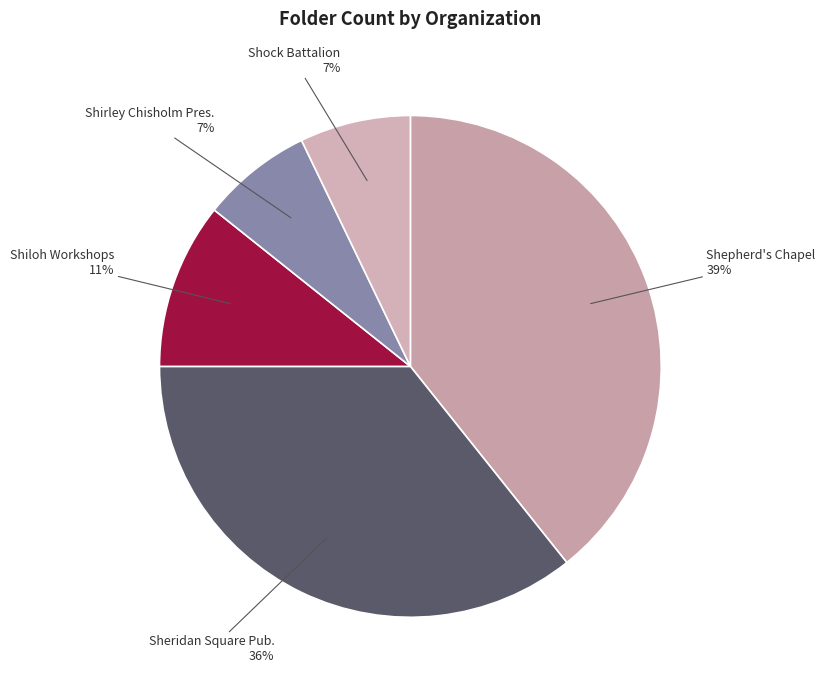

Which slice is the largest?

Shepherd's Chapel